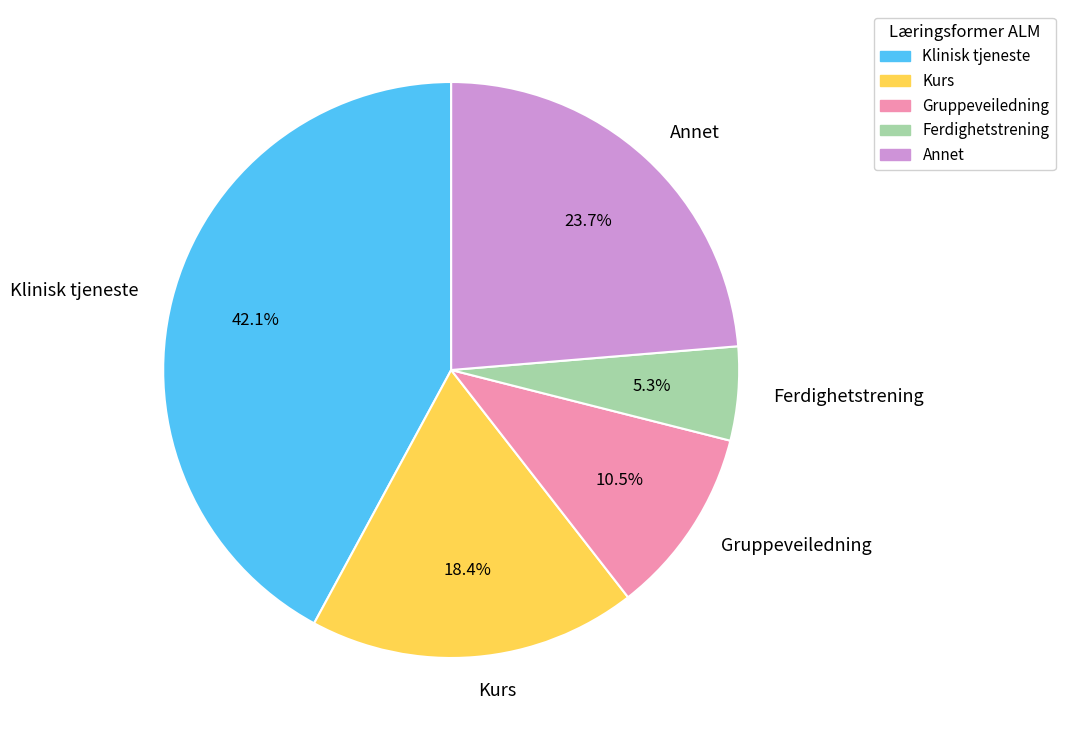

Which slice is the largest?

Klinisk tjeneste